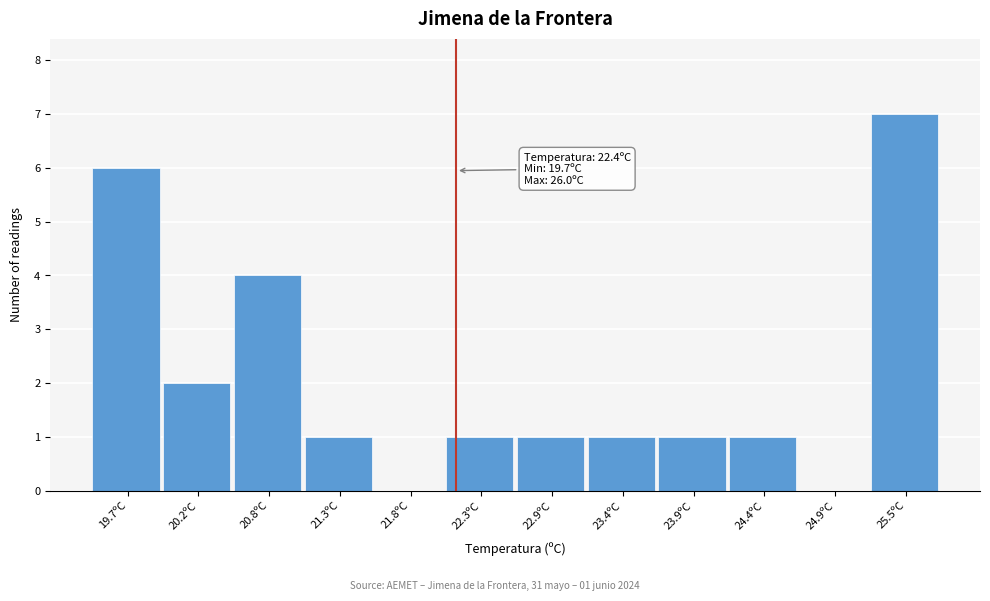

Reading left to right, what are all the values shown in this chart?

19.7ºC=6	20.2ºC=2	20.8ºC=4	21.3ºC=1	21.8ºC=0	22.3ºC=1	22.9ºC=1	23.4ºC=1	23.9ºC=1	24.4ºC=1	24.9ºC=0	25.5ºC=7